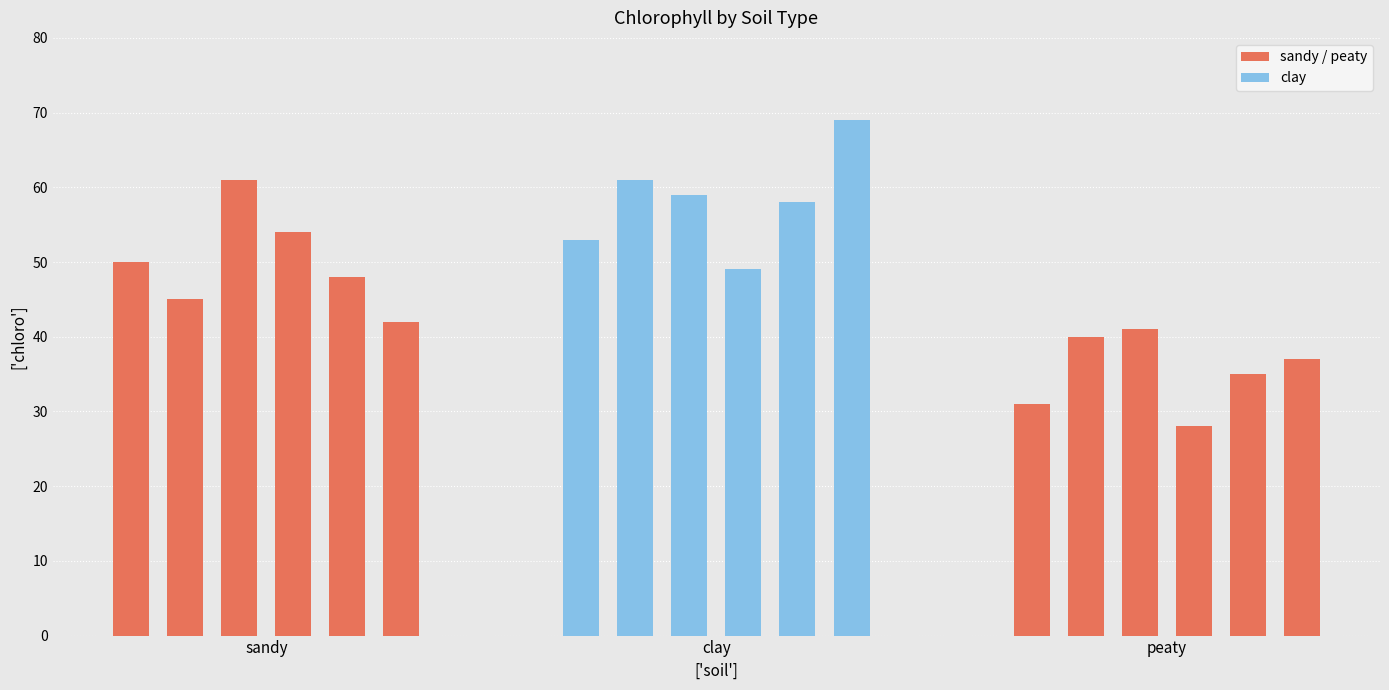

Between 17 and 5, which is larger?

5